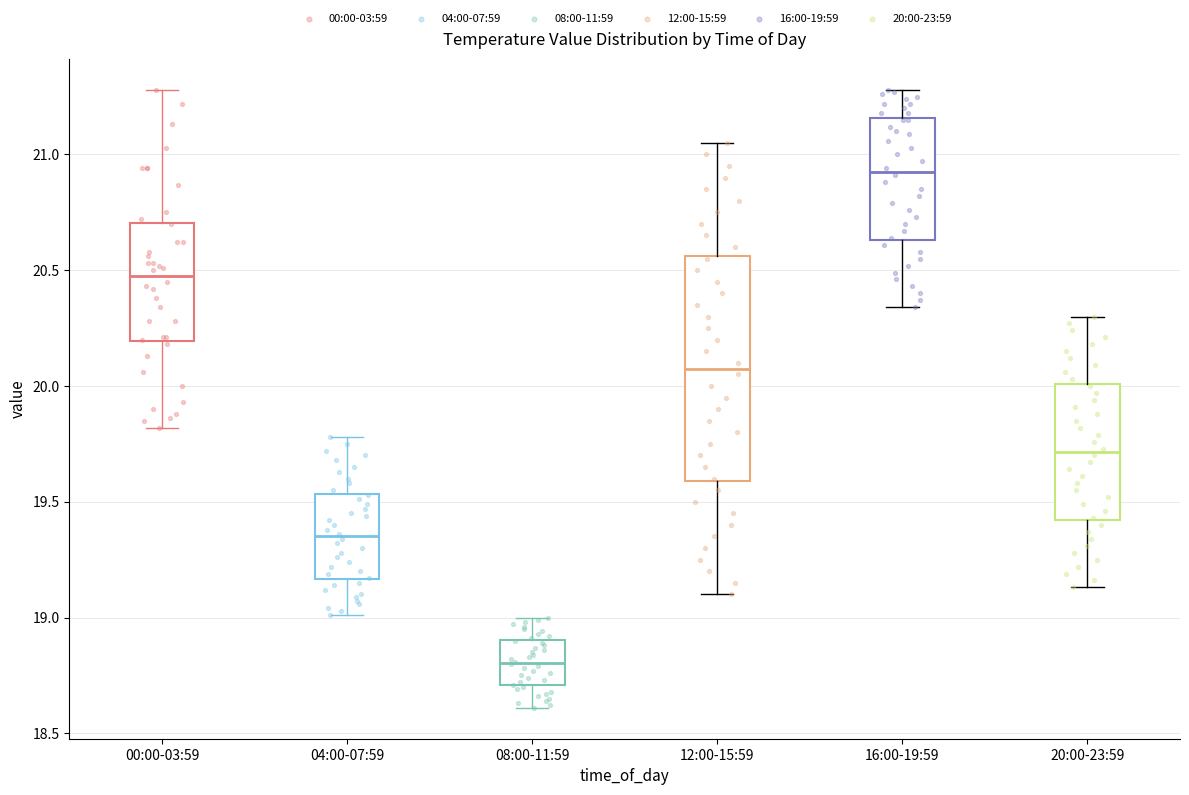

Where does the upper whisker of the box for 16:00-19:59 end on the y-axis? The values are not printed on the chart, so give them approximately, as read against the axis.

21.30